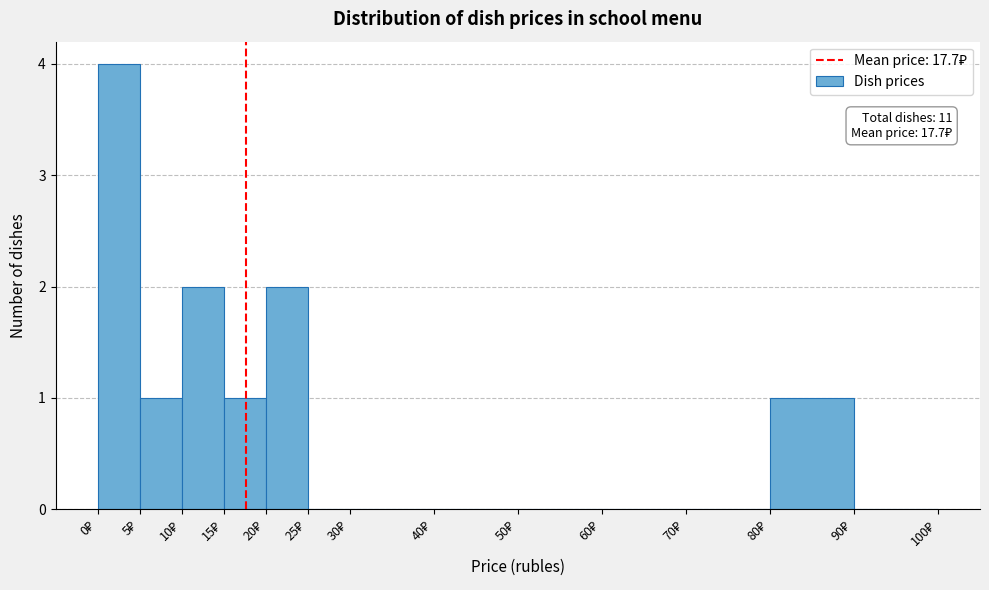

Which range on the x-axis has the tallest bar?

0 to 5